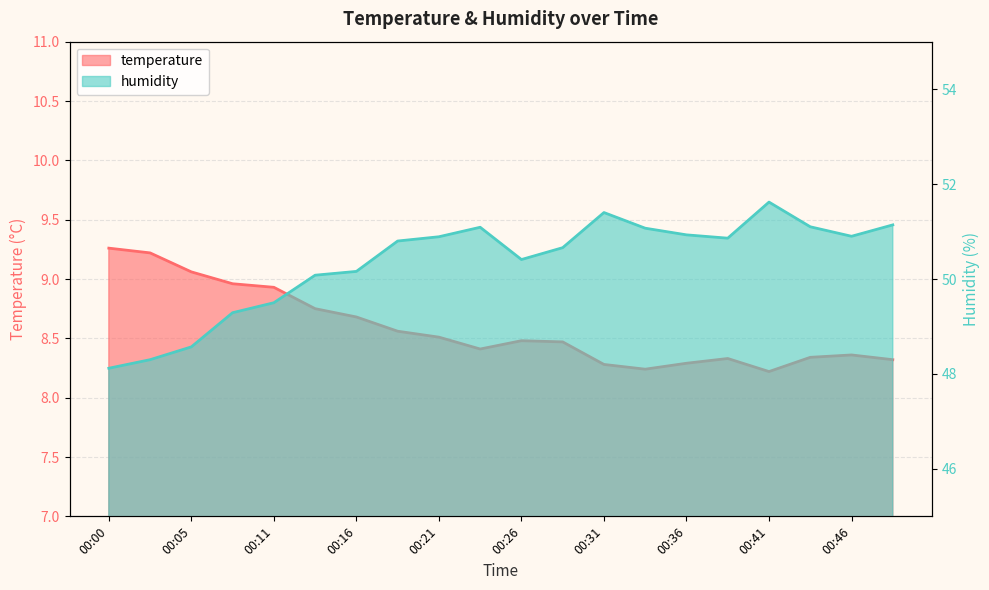

Which category has the highest value in the temperature series?

00:00